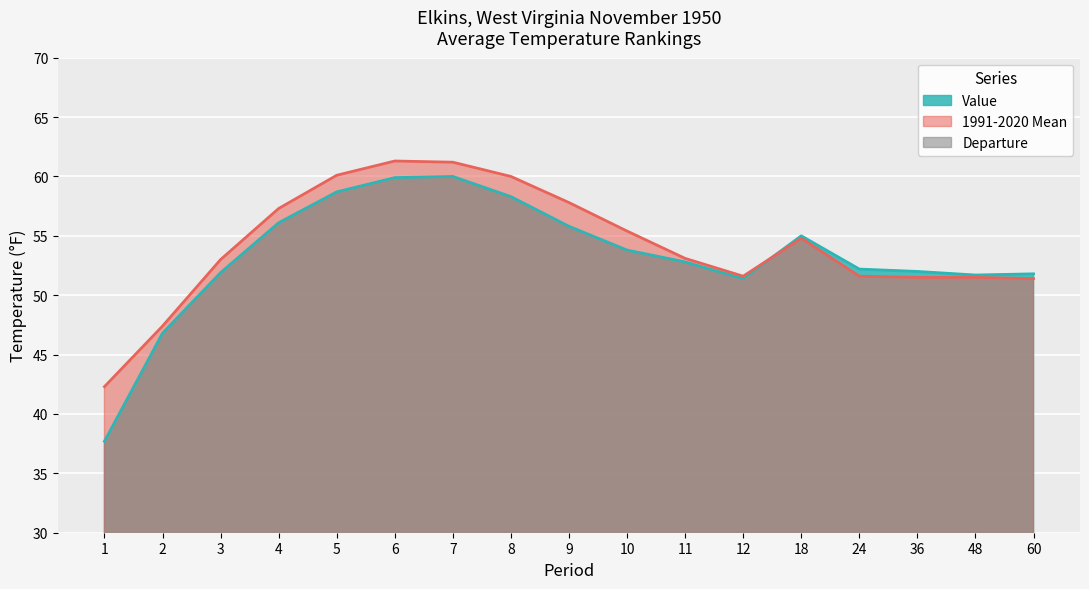

Is it true that Value equals 104.7 at 6?

False